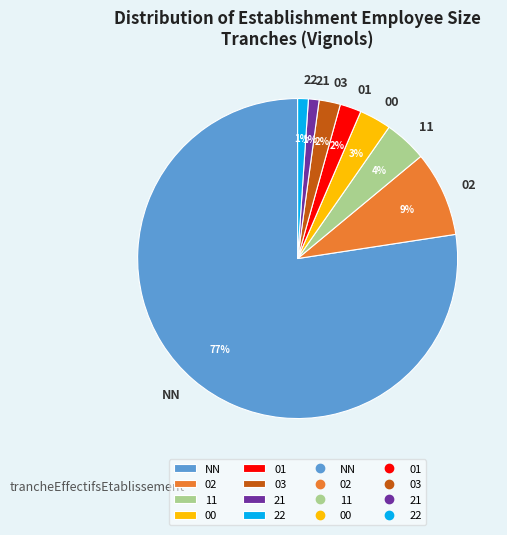

Is the sum of 21 and 02 greater than half?

No